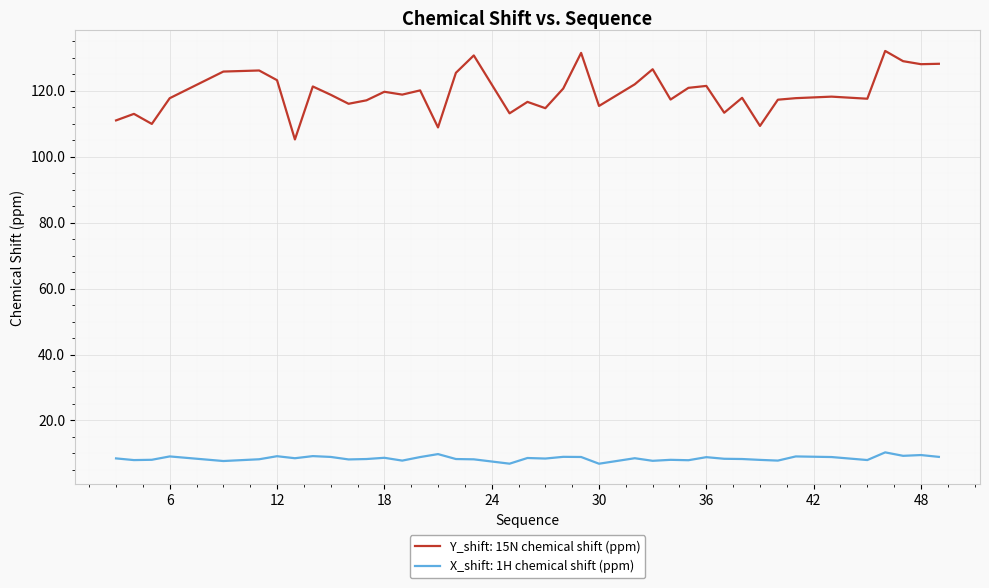

True or false: Y_shift: 15N chemical shift (ppm) and X_shift: 1H chemical shift (ppm) intersect in this chart.

False